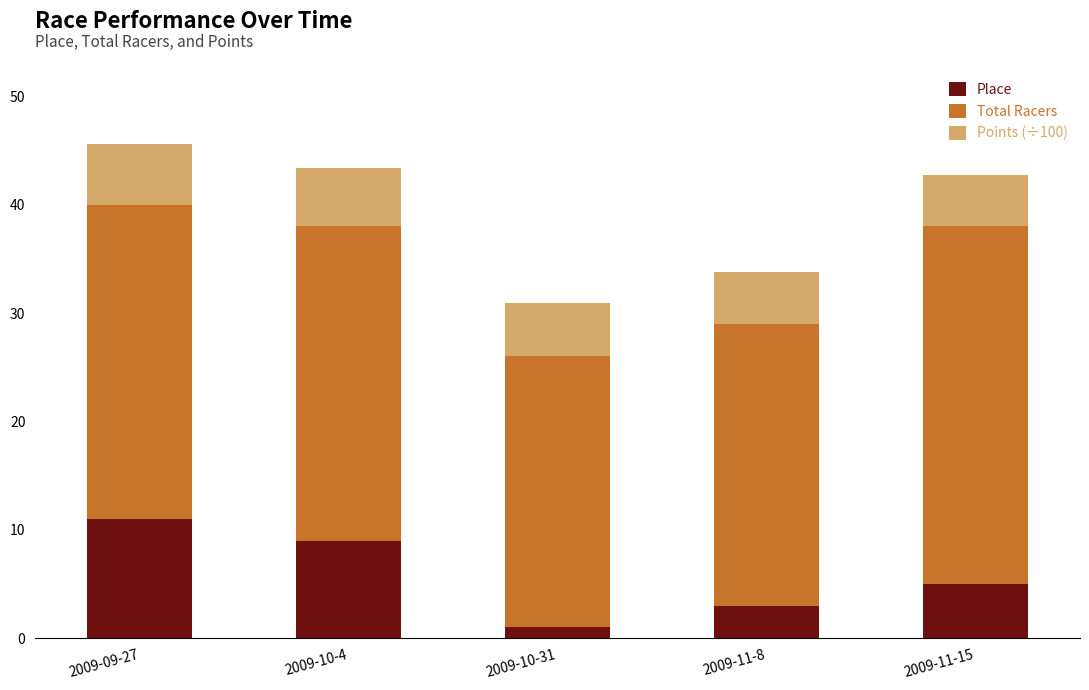

What is the sum of the Place values at 2009-10-4 and 2009-11-8?

12.0